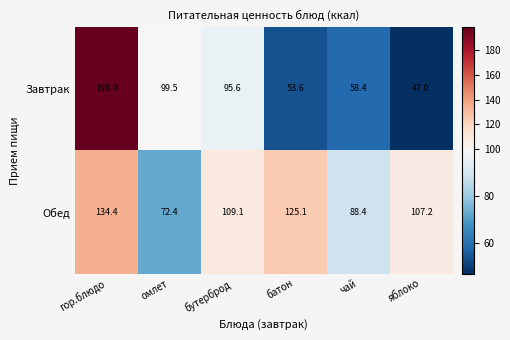

What is the difference between the second highest and second lowest values in the Завтрак series?

45.9